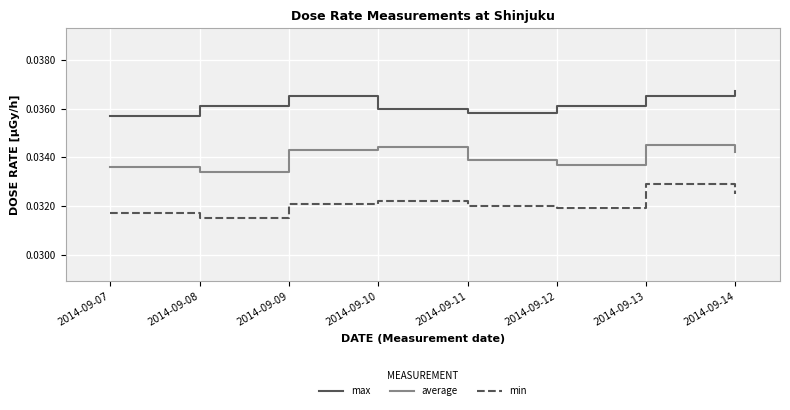

The value of average at 2014-09-14 is 0.1. True or false?

False